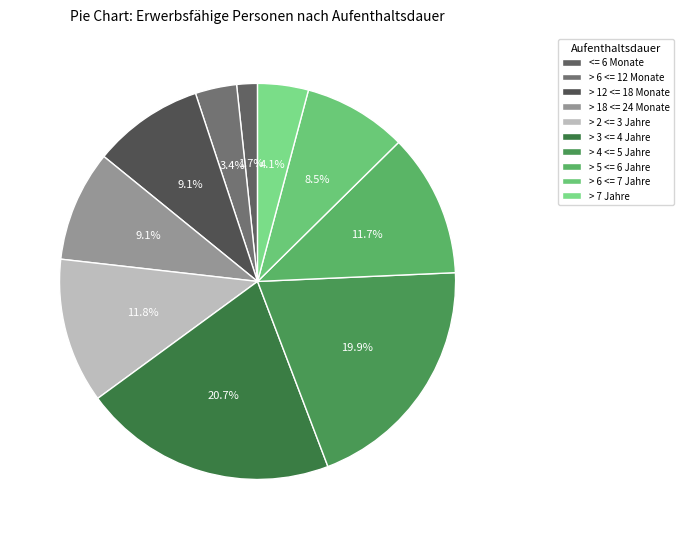

Does any single category account for the majority?

No